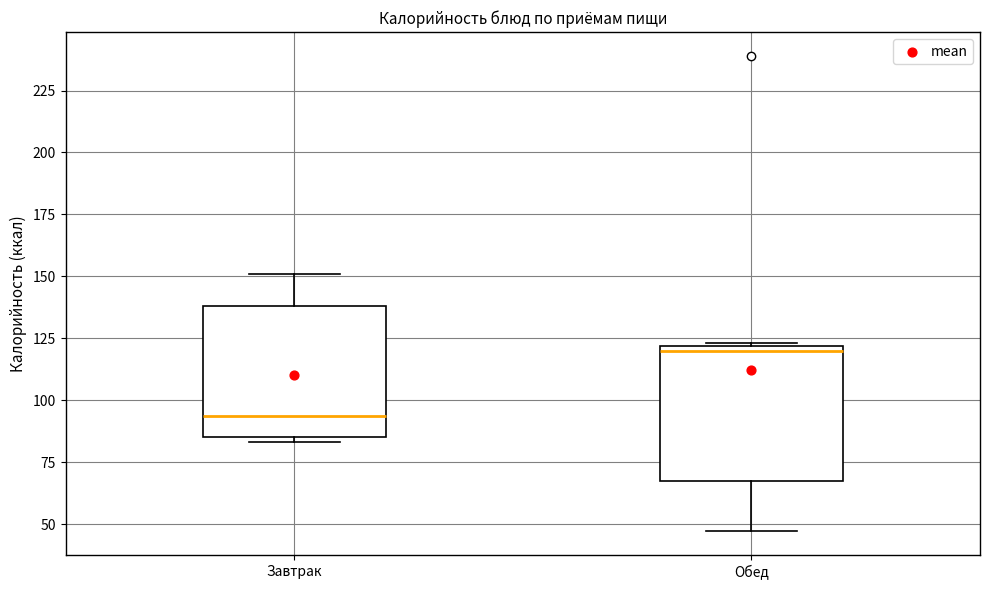

Reading left to right, read every box against the y-axis: the position of its median line, the range the box covers, and the ends of its whiskers. The values are not printed on the chart, so give them approximately, as read against the axis.

Завтрак: median 95, box 85 to 140, whiskers 85 (just below the box's lower edge) to 150
Обед: median 120 (just below the box's upper edge), box 65 to 120, whiskers 45 to 125